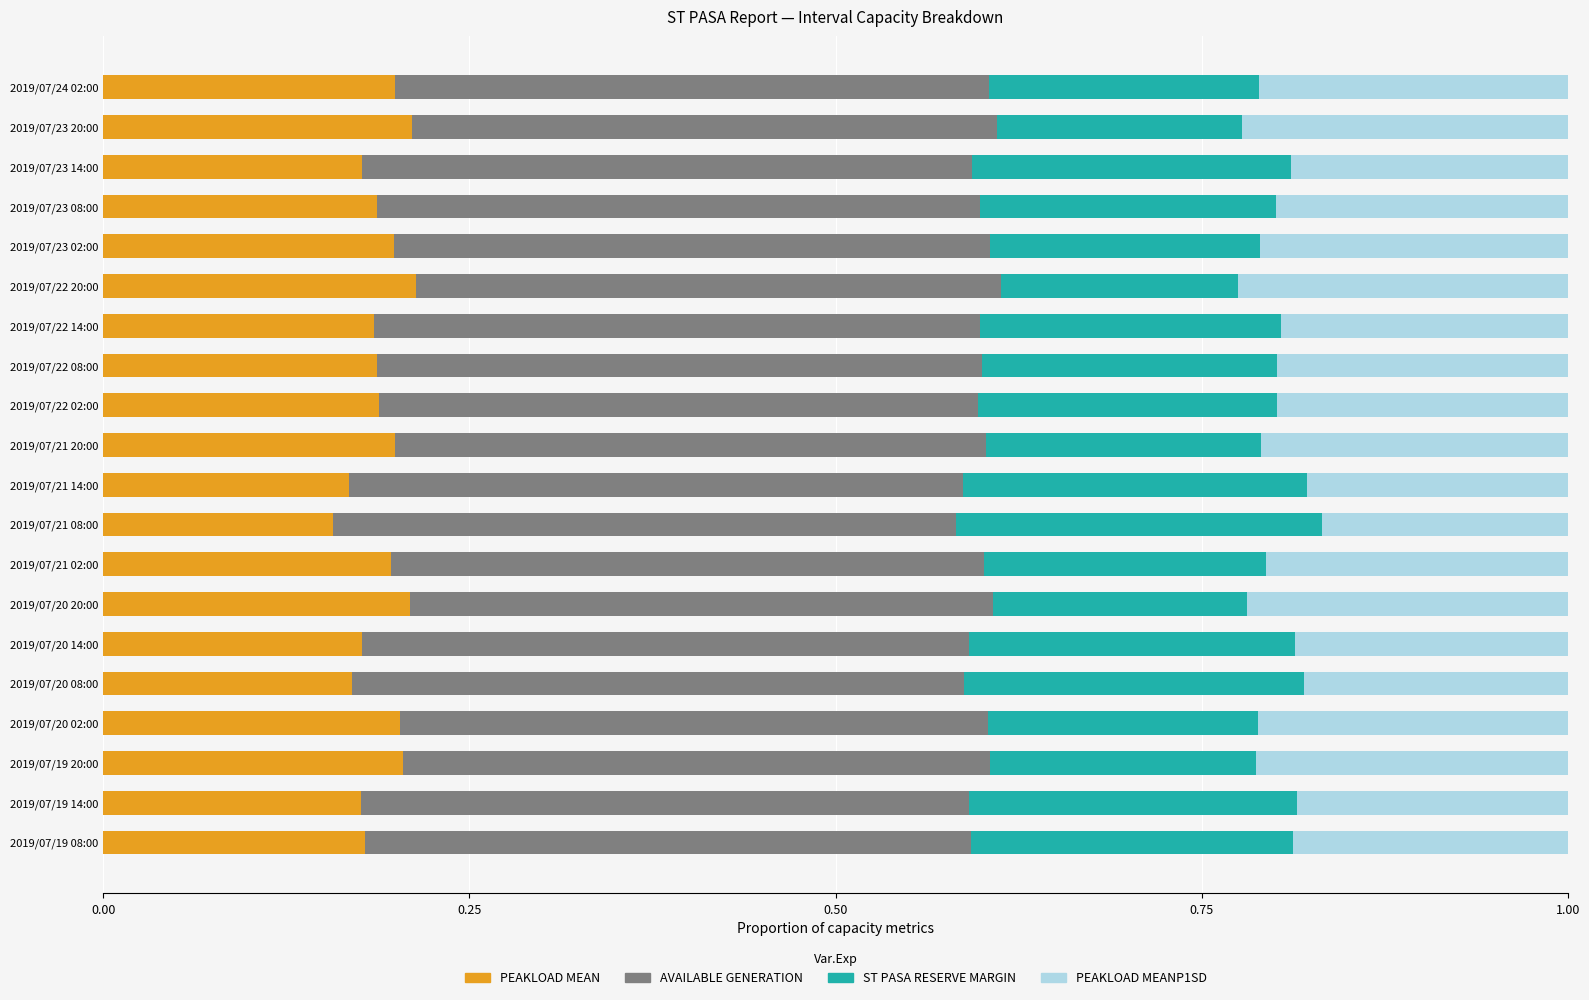

What is the total value across all series at 2019/07/20 14:00?

1.0